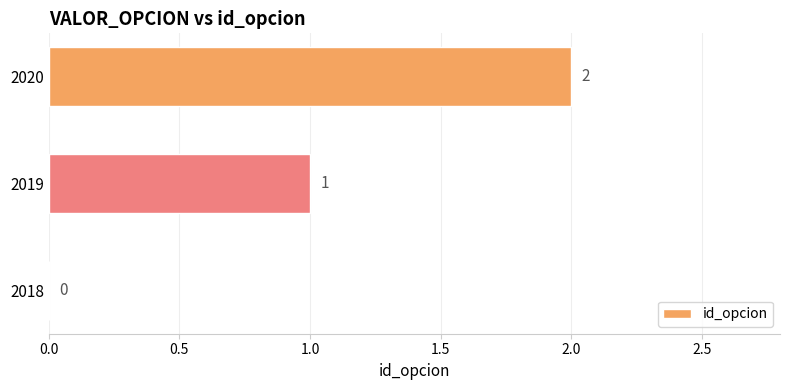

What is the sum of the values at 2020 and 2019?

3